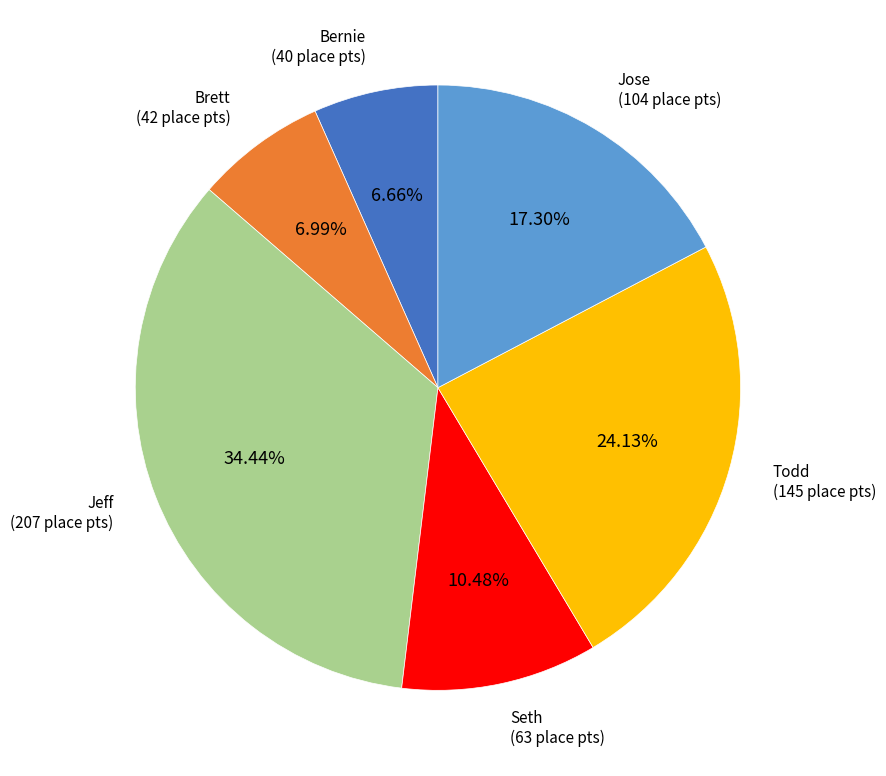

True or false: Seth accounts for 10% of the total.

True